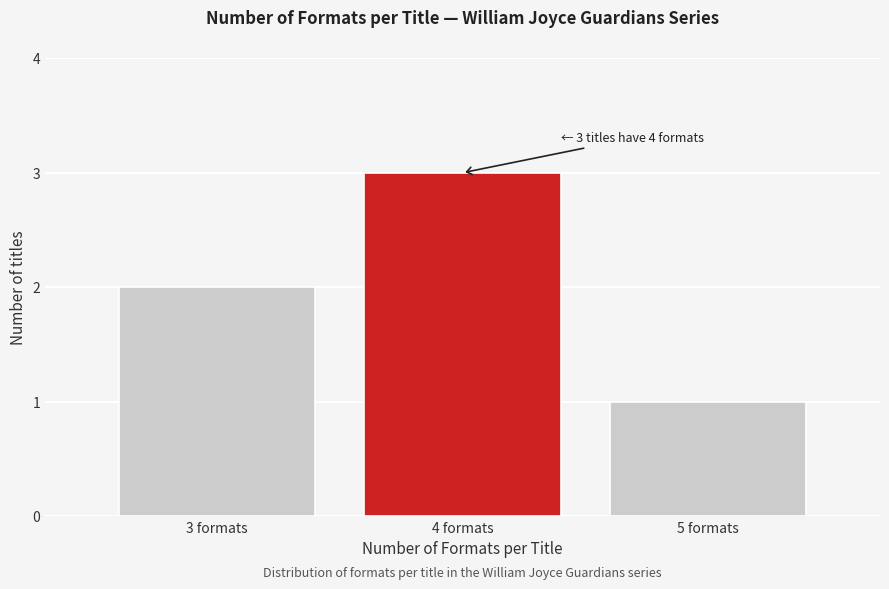

Reading right to left, extract all data points from this chart.

1	3	2